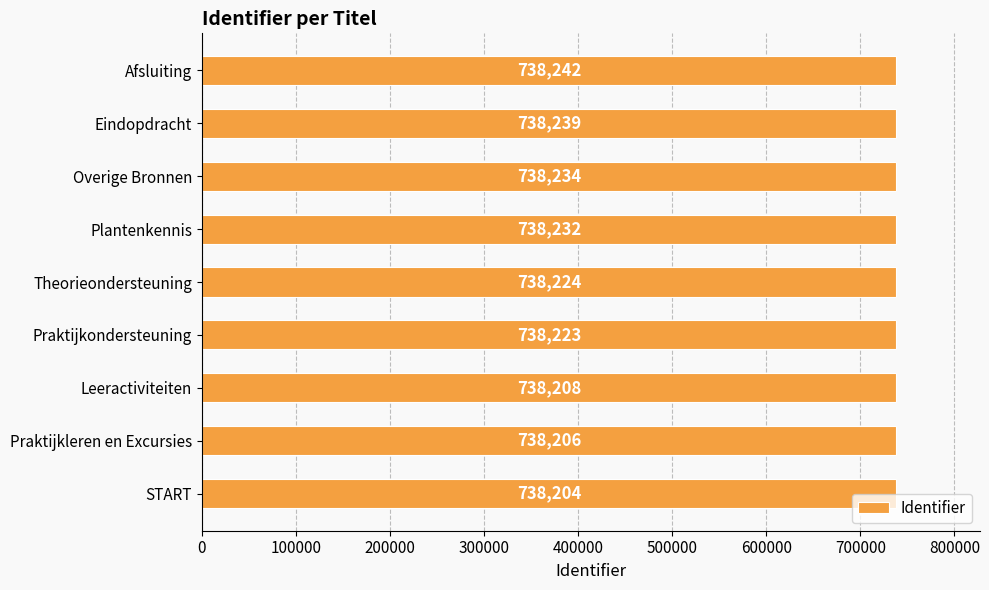

Read the value at Theorieondersteuning.

738224